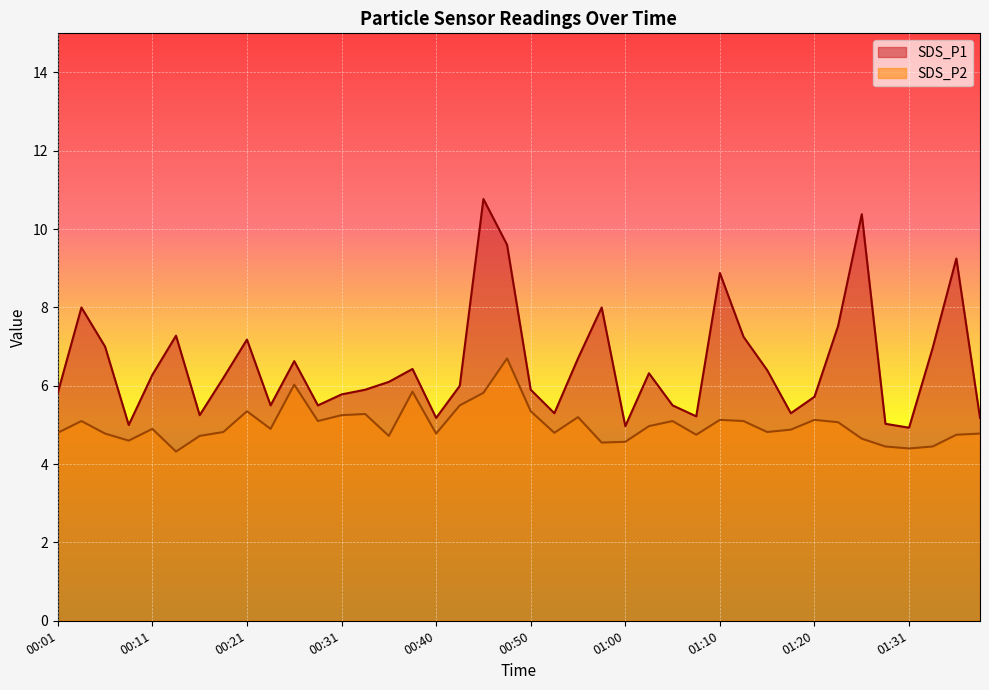

What value does the SDS_P2 series have at 00:04?

5.1